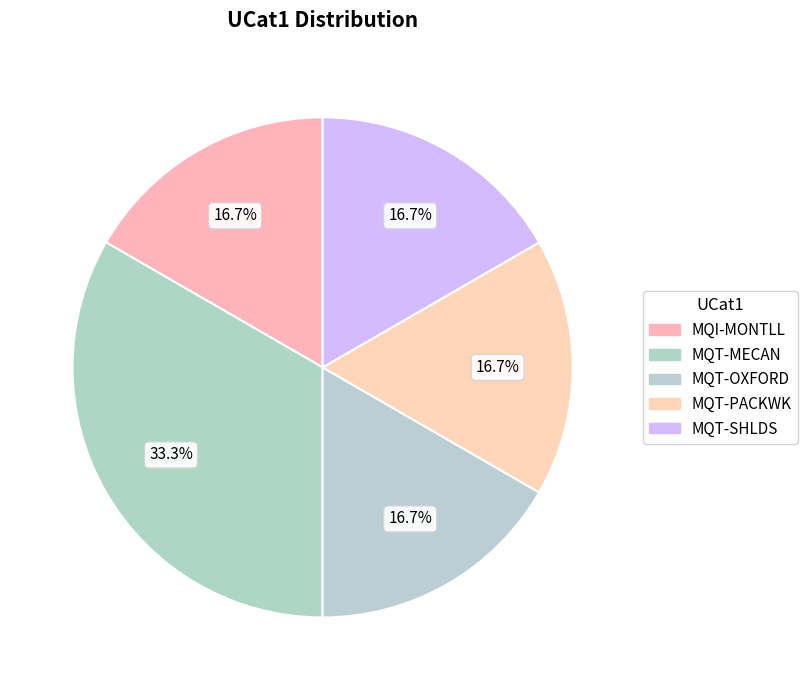

Is it true that MQT-MECAN is 33% of the pie?

True